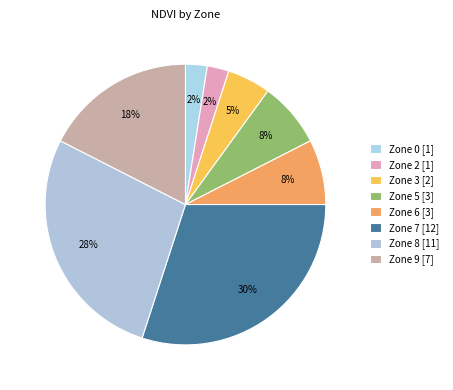

To the nearest percent, what is the average slice percentage?

12%